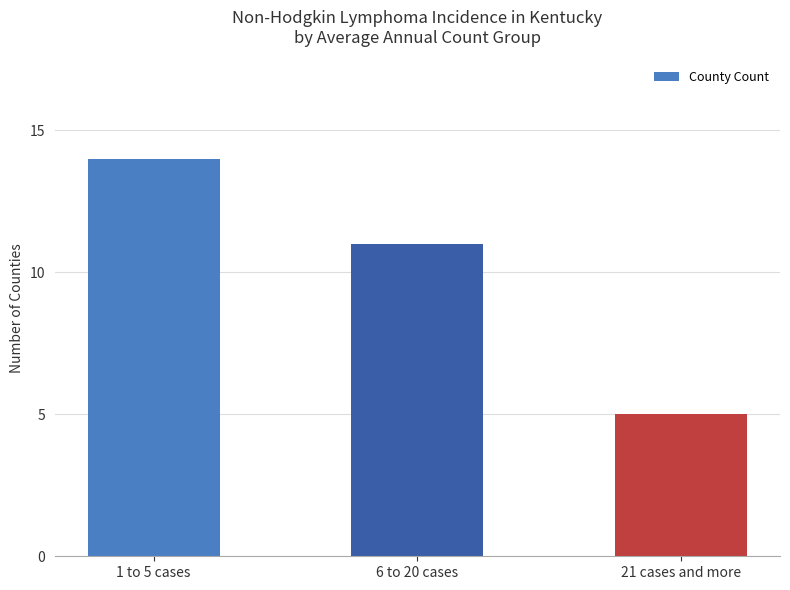

What is the value of the 2nd bar from the left?

11